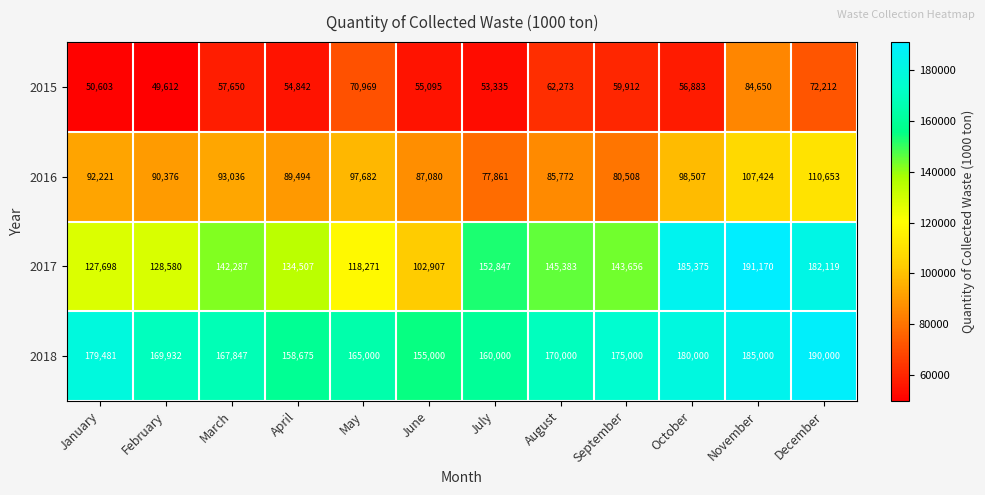

The 2016 series shows 26110 at September. True or false?

False